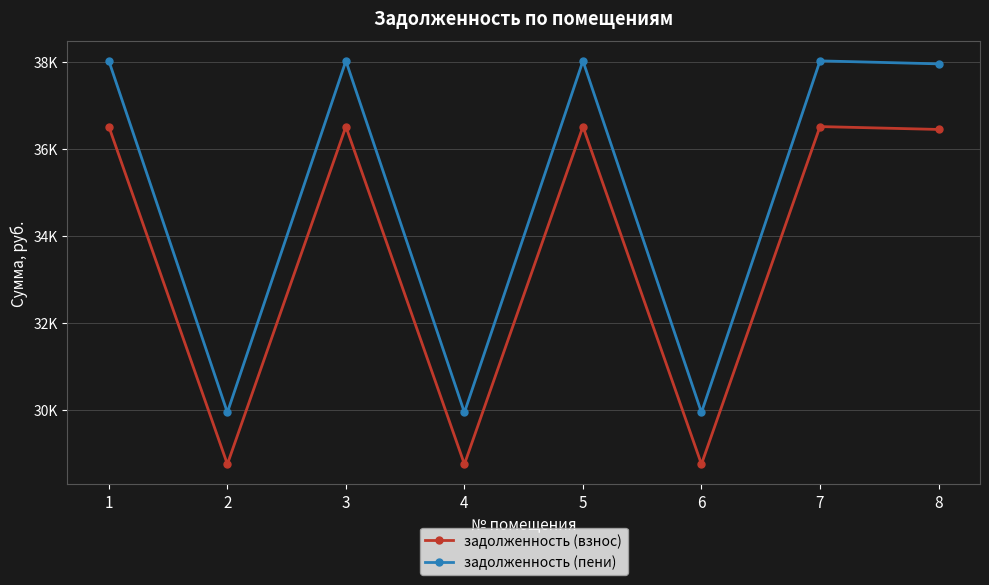

What is the difference between the задолженность (пени) values at 2 and 3?

8091.2